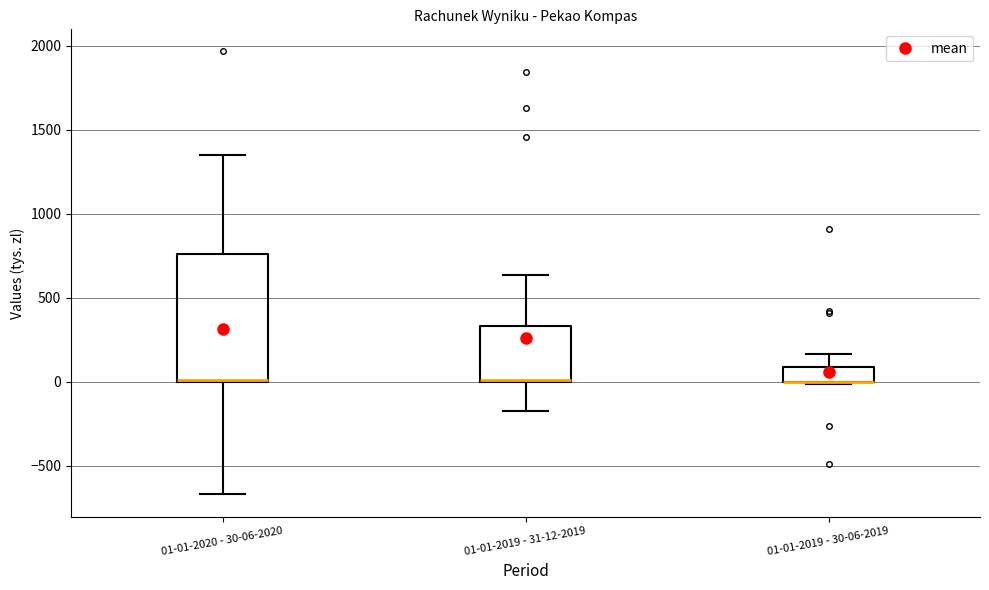

Reading left to right, transcribe this box plot: for each box, give where its median line is, the range the box spans, and where its two whiskers end, as read against the y-axis. The values are not printed on the chart, so give them approximately, as read against the axis.

01-01-2020 - 30-06-2020: median 0 (drawn on the box's lower edge), box 0 to 750, whiskers -650 to 1350
01-01-2019 - 31-12-2019: median 0, box 0 to 350, whiskers -150 to 650
01-01-2019 - 30-06-2019: median 0 (drawn on the box's lower edge), box 0 to 100, whiskers 0 to 150